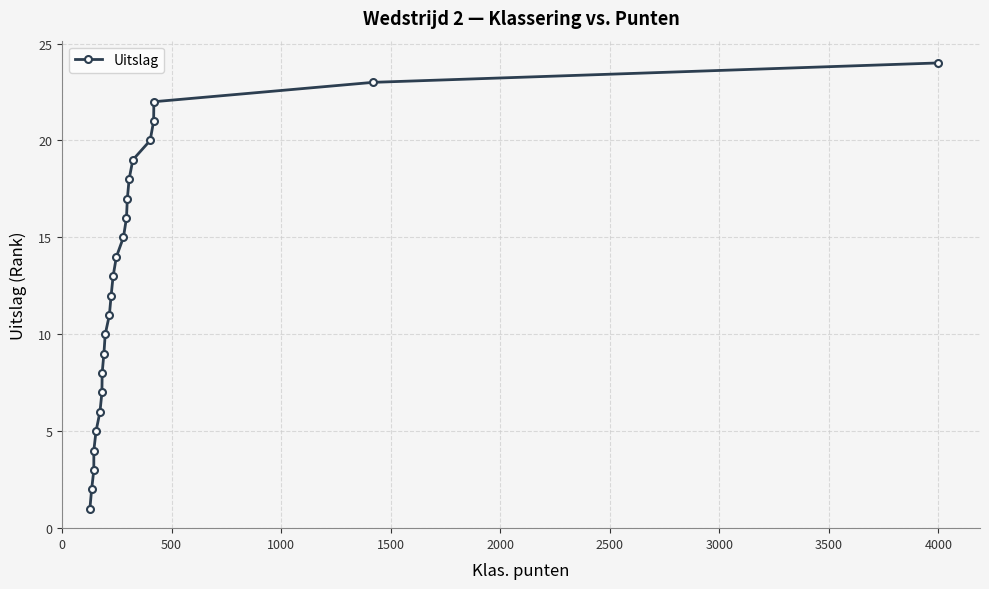

True or false: the data has more than 2 interior local peaks.

False